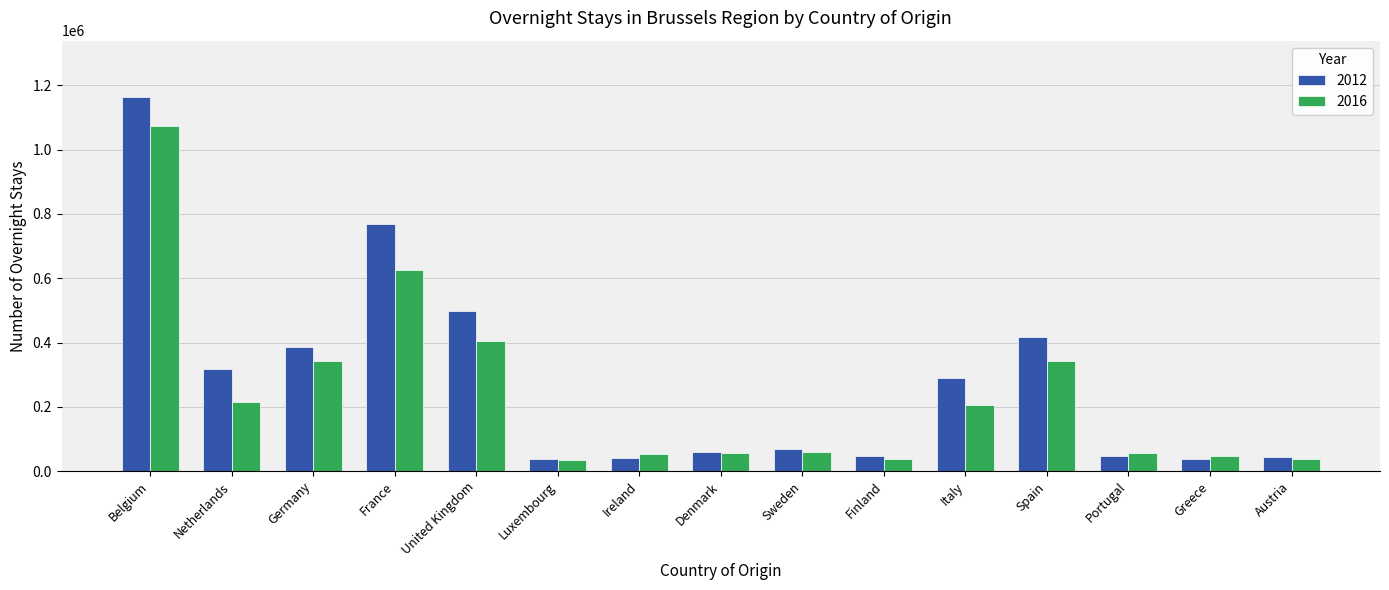

What is the difference between the maximum and minimum values in the 2012 series?

1127488